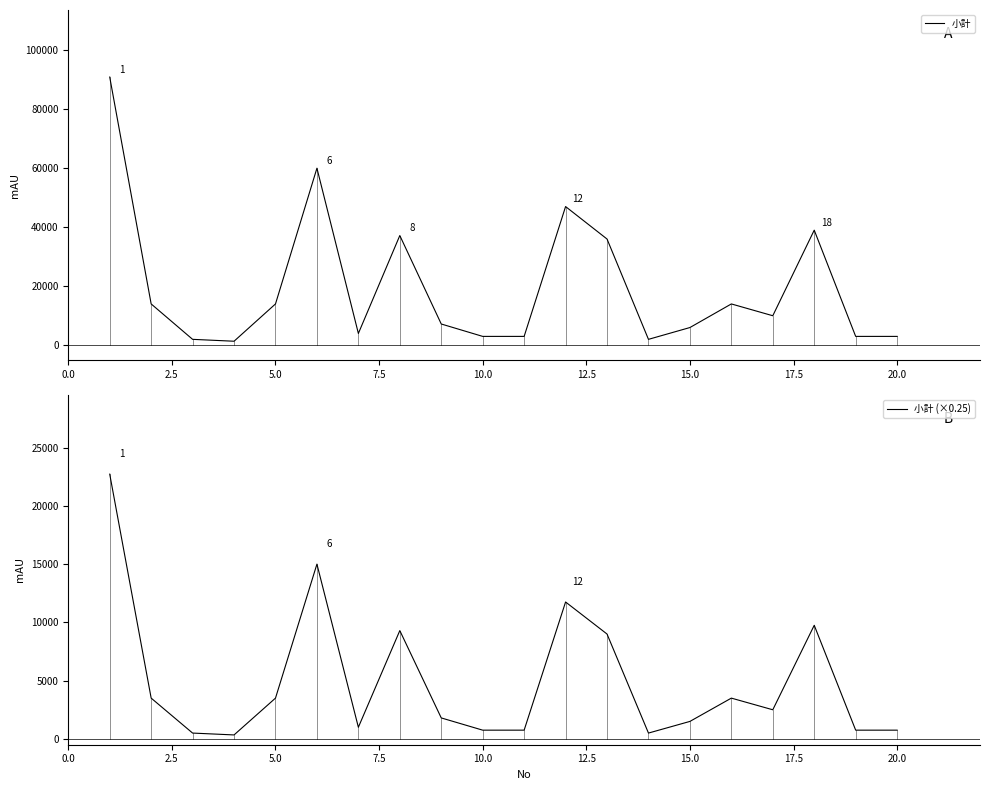

Reading left to right, transcribe all the data shown in this chart.

小計: 90890.0	14000.0	2000.0	1360.0	14000.0	60000.0	4000.0	37180.0	7200.0	3000.0	3000.0	47000.0	36000.0	2000.0	6000.0	14000.0	10000.0	39000.0	3000.0	3000.0
小計 (×0.25): 22722.5	3500.0	500.0	340.0	3500.0	15000.0	1000.0	9295.0	1800.0	750.0	750.0	11750.0	9000.0	500.0	1500.0	3500.0	2500.0	9750.0	750.0	750.0